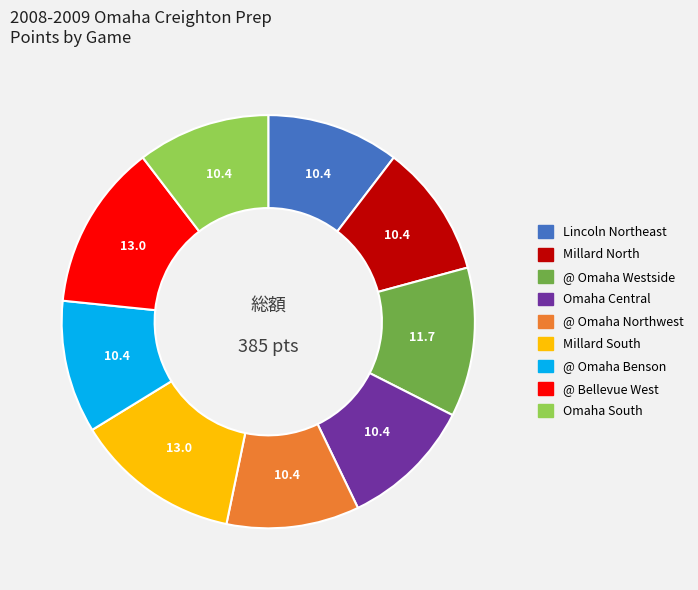

The @ Omaha Benson slice represents 1% of the pie. True or false?

False